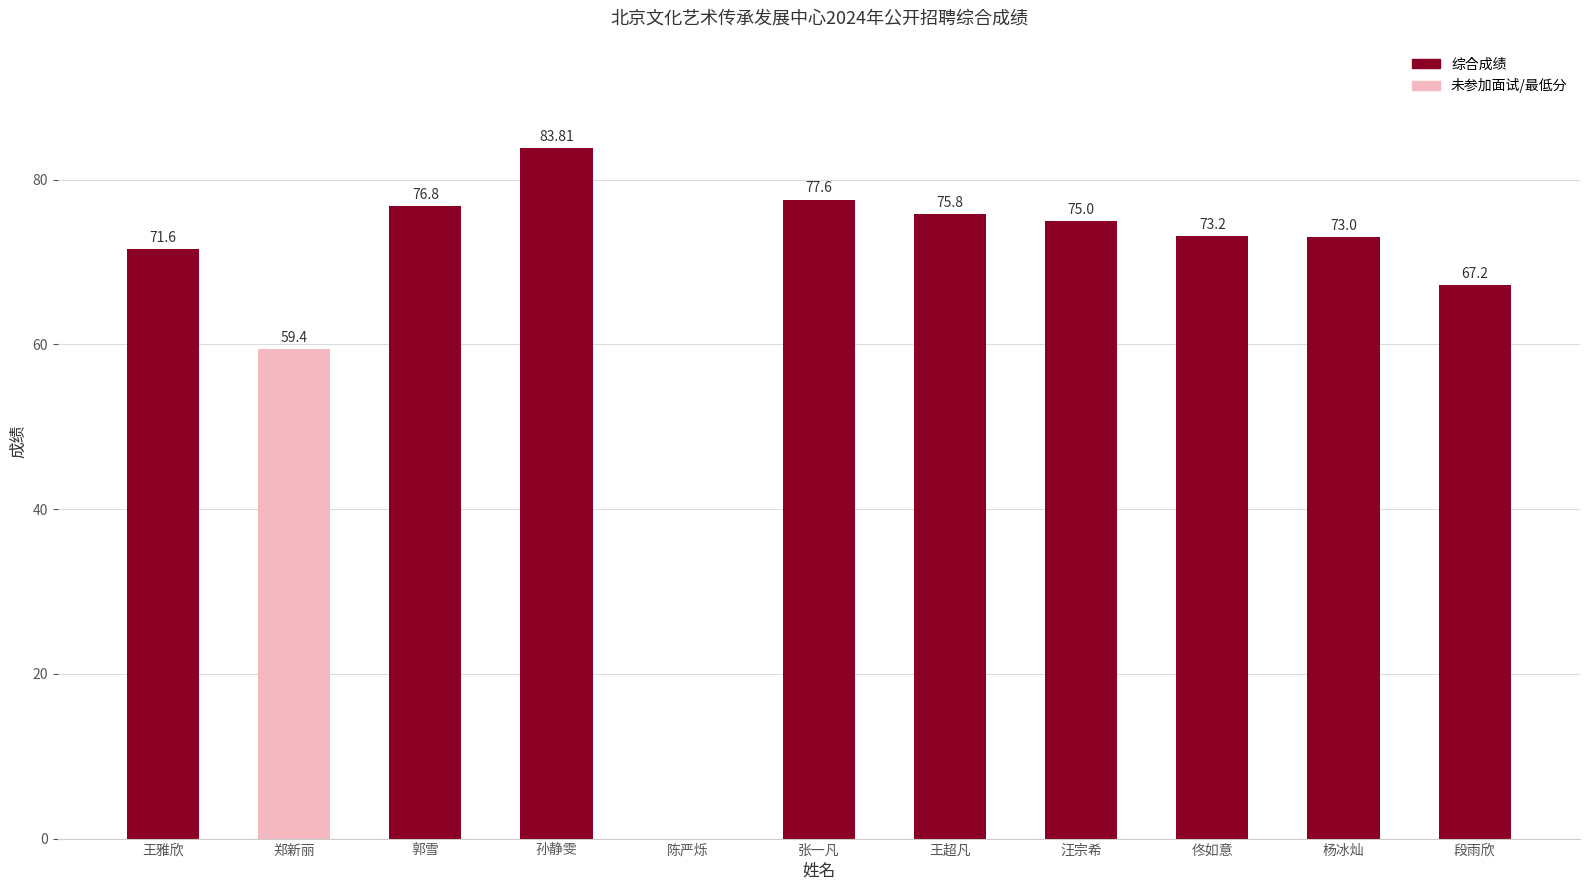

Which category has the highest value across all series?

孙静雯